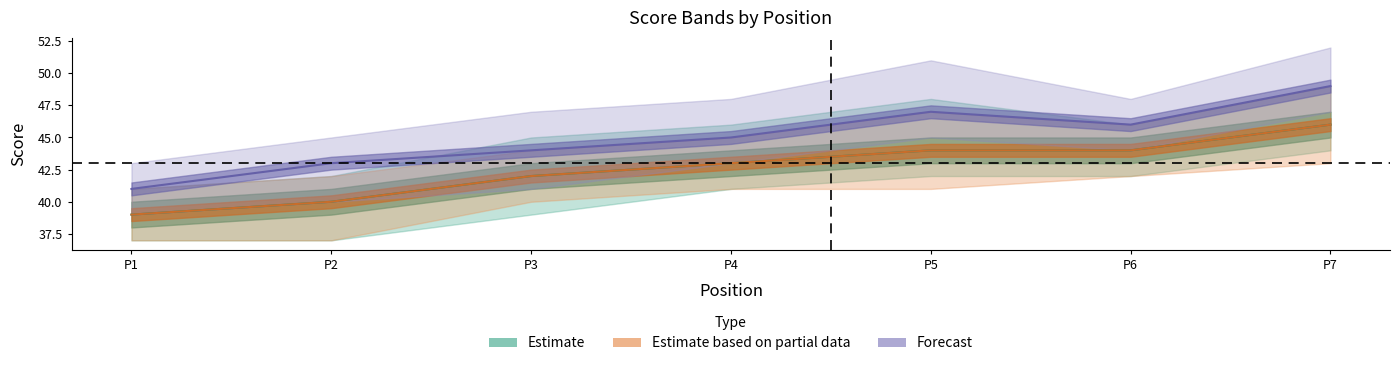

At which category does the chart reach its minimum across all series?

1